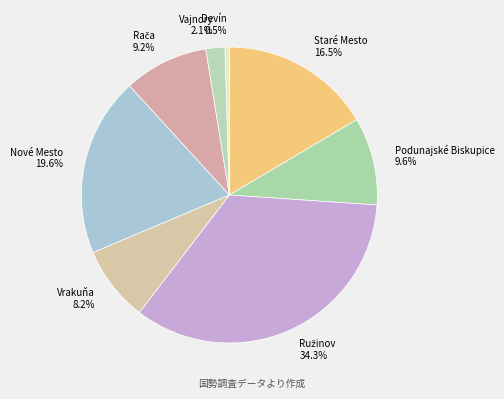

Which category has the smallest portion of the pie?

Devín